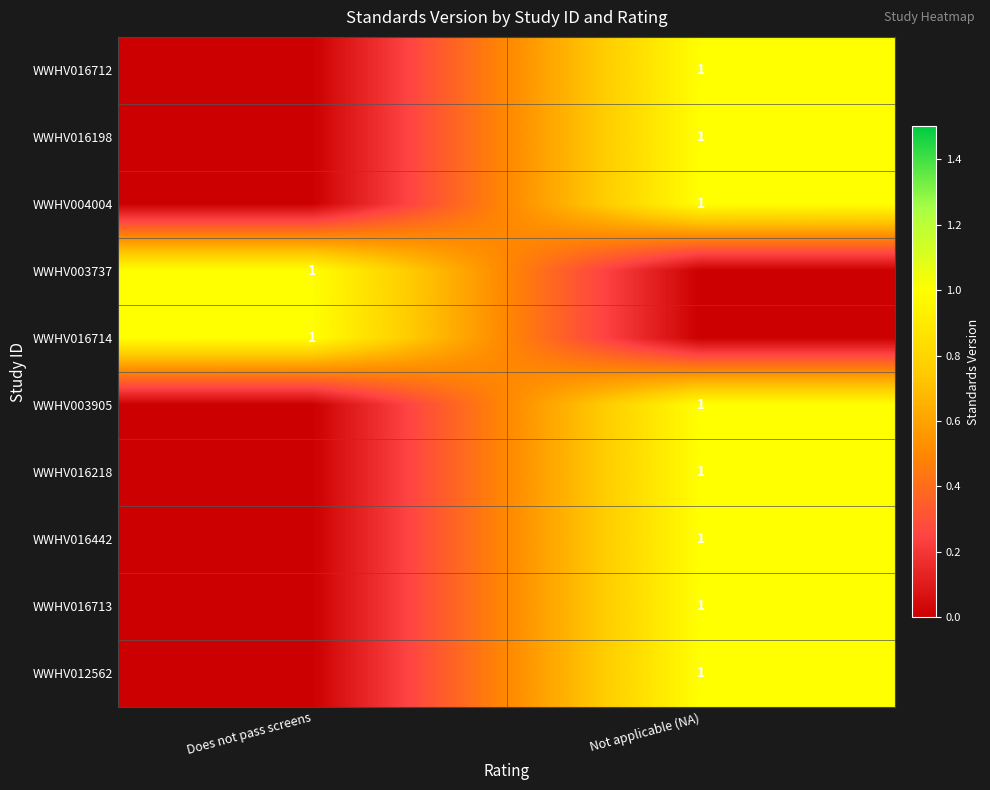

At how many categories does at least one series exceed 0?

2